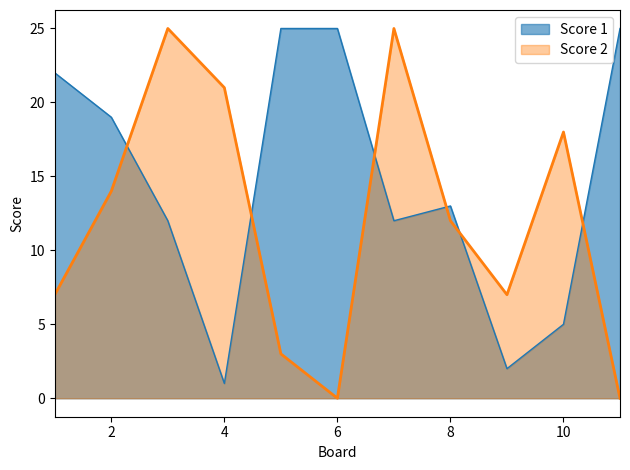

How many data points in Score 1 are less than 13?

5